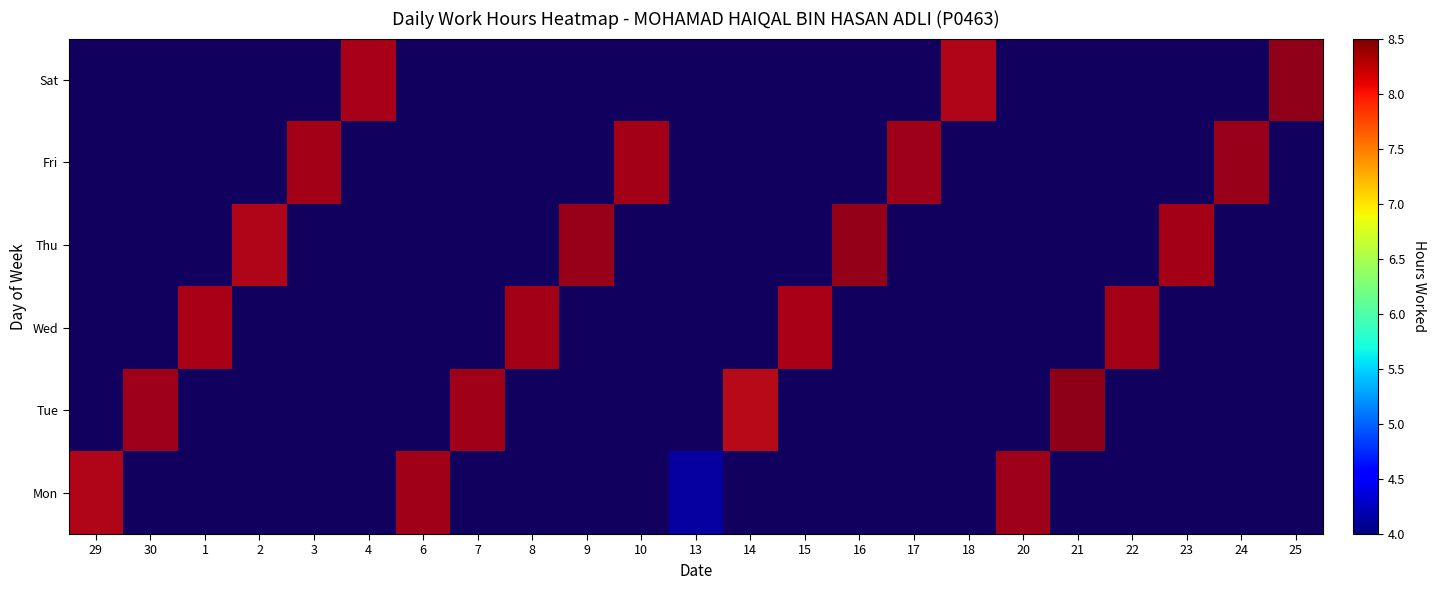

How many positive values does the 7 series have?

1